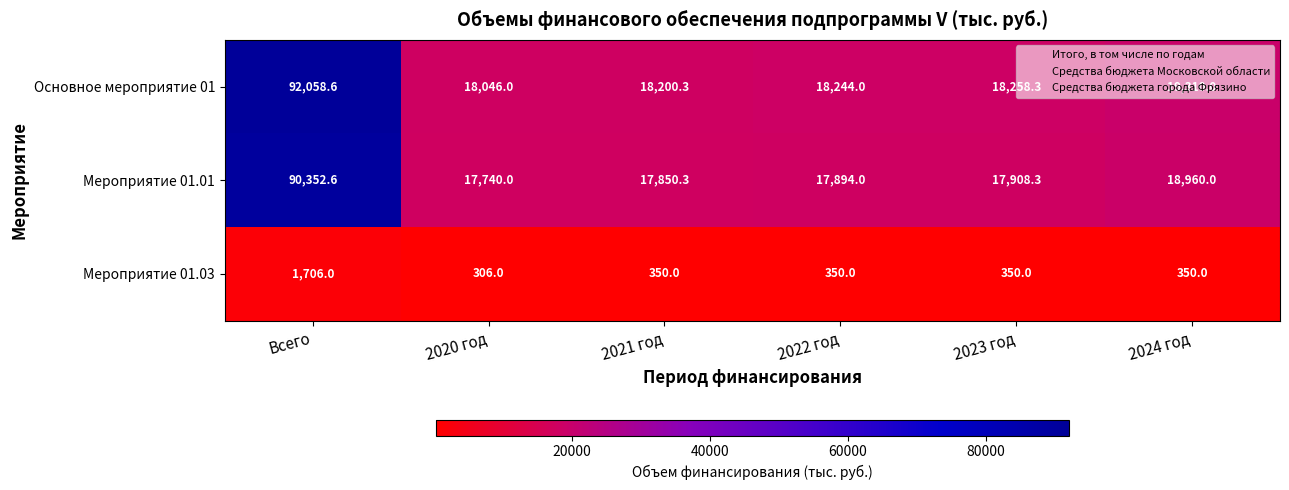

What is the difference between the Мероприятие 01.03 values at 2020 год and 2023 год?

44.0